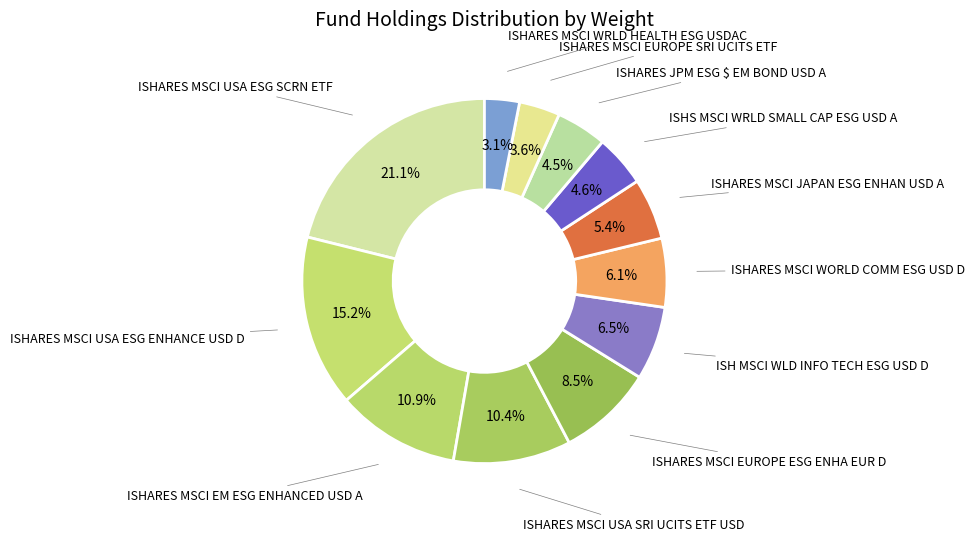

Does ISHARES MSCI WRLD HEALTH ESG USDAC represent more than half of the total?

No